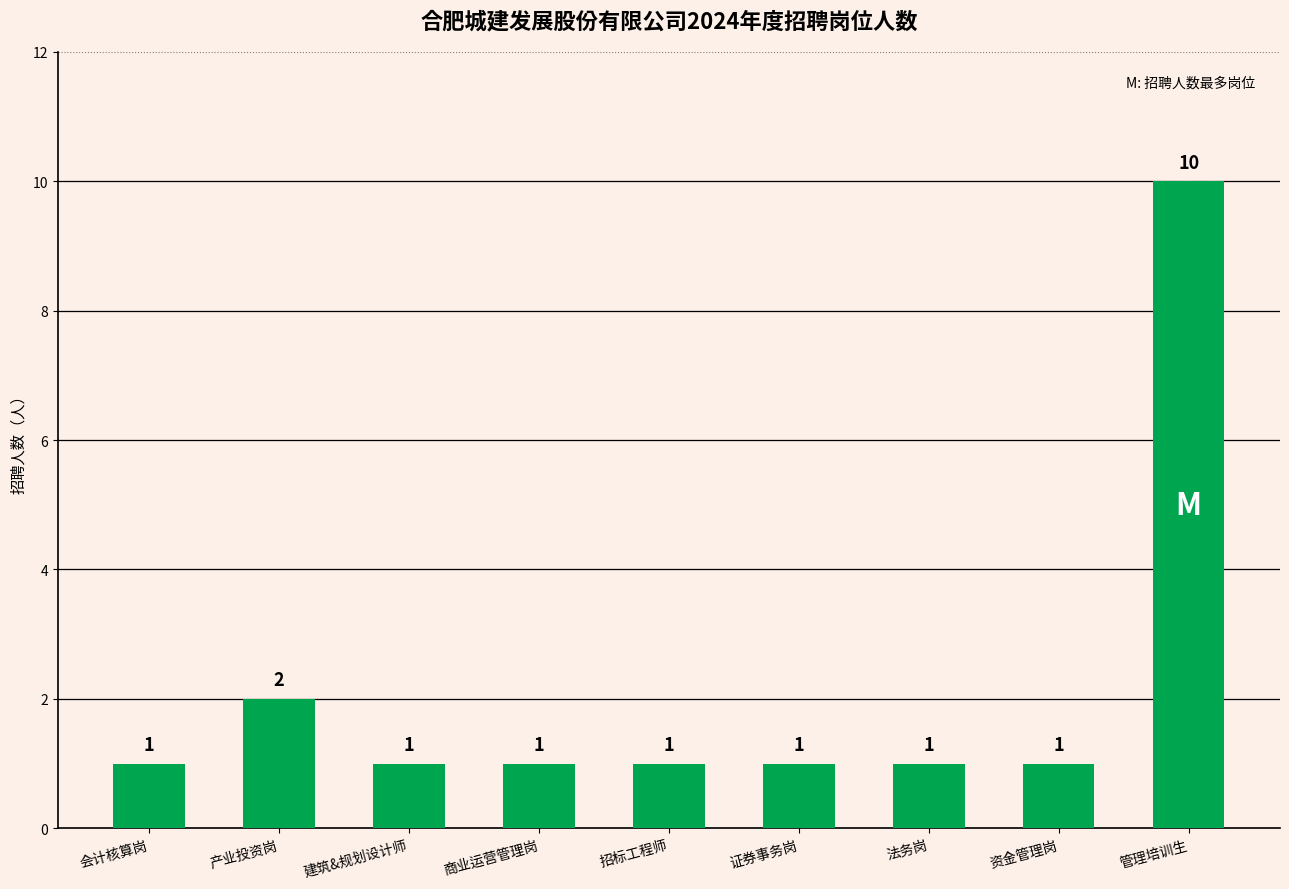

What is the difference between the maximum and minimum values?

9